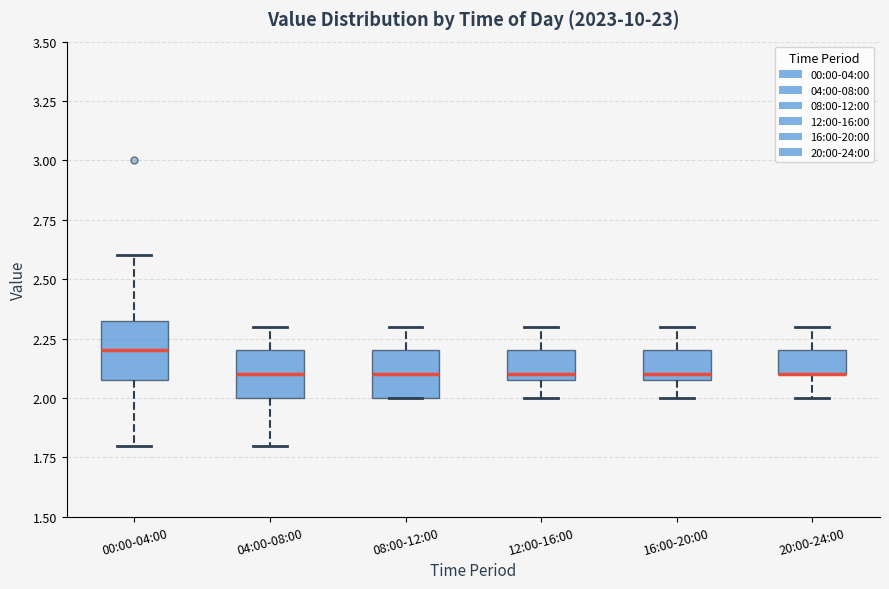

Where is the upper edge of the box for 16:00-20:00 on the y-axis? The values are not printed on the chart, so give them approximately, as read against the axis.

2.20